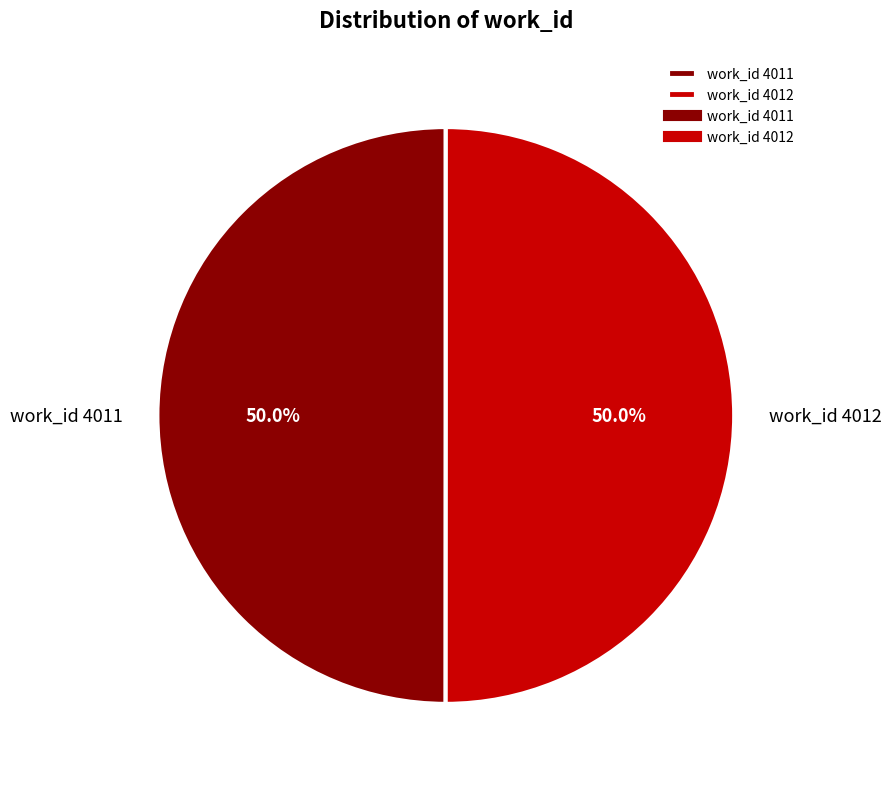

What portion of the pie excludes work_id 4012?

50.0%